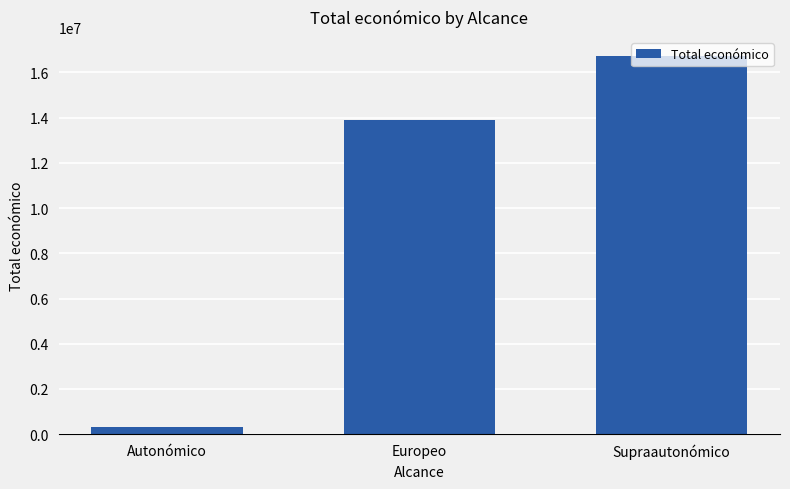

How many data points are less than 13904989?

1